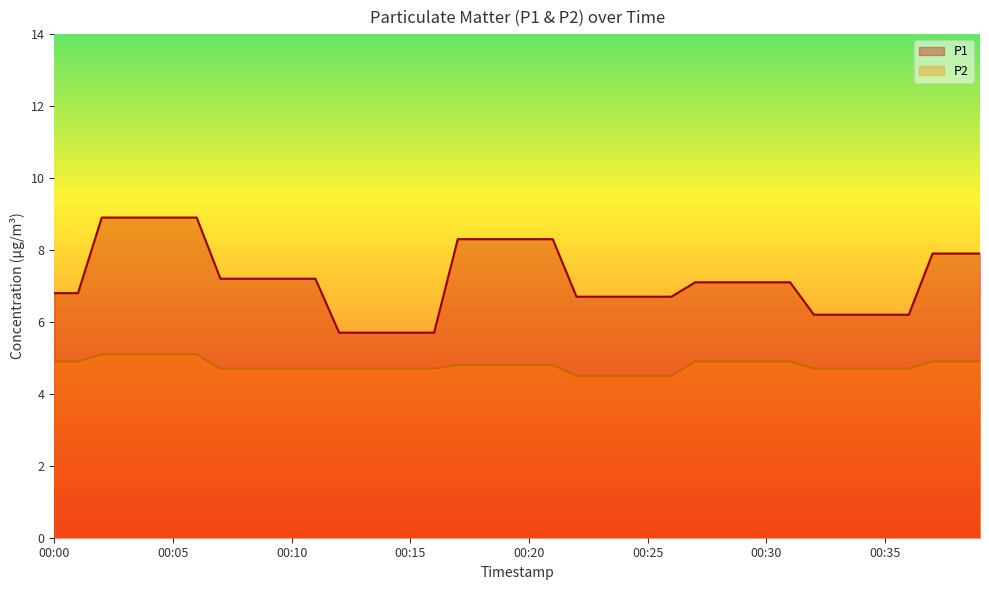

What are all the series names shown in the legend?

P1, P2